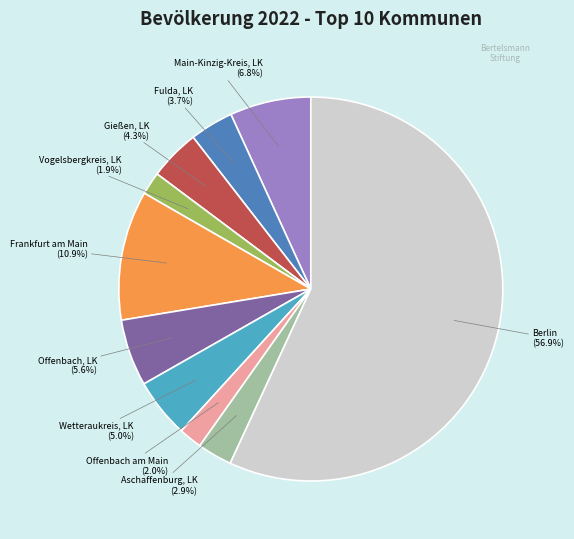

Is it true that Fulda, LK is 4% of the pie?

True